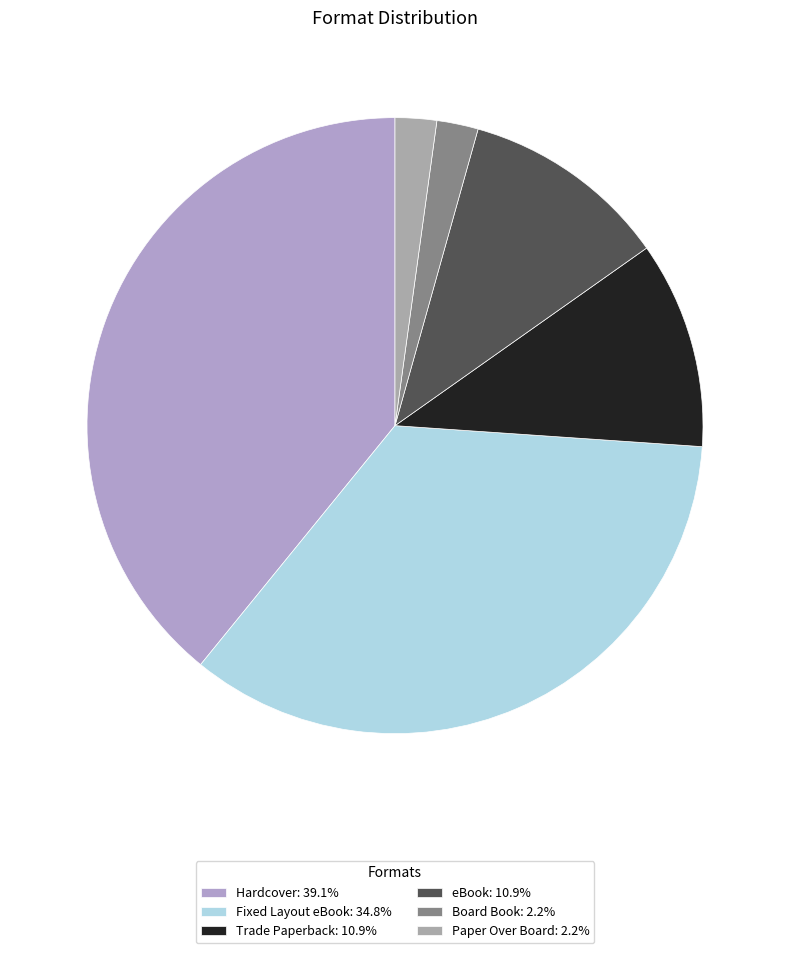

True or false: Trade Paperback accounts for 11% of the total.

True